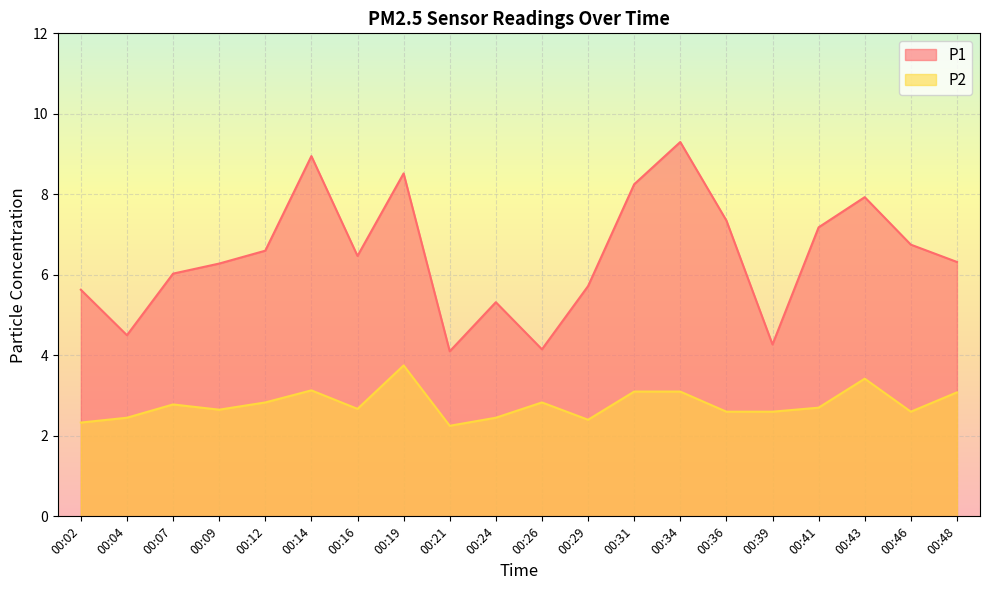

The P2 series shows 3.7 at 00:41. True or false?

False